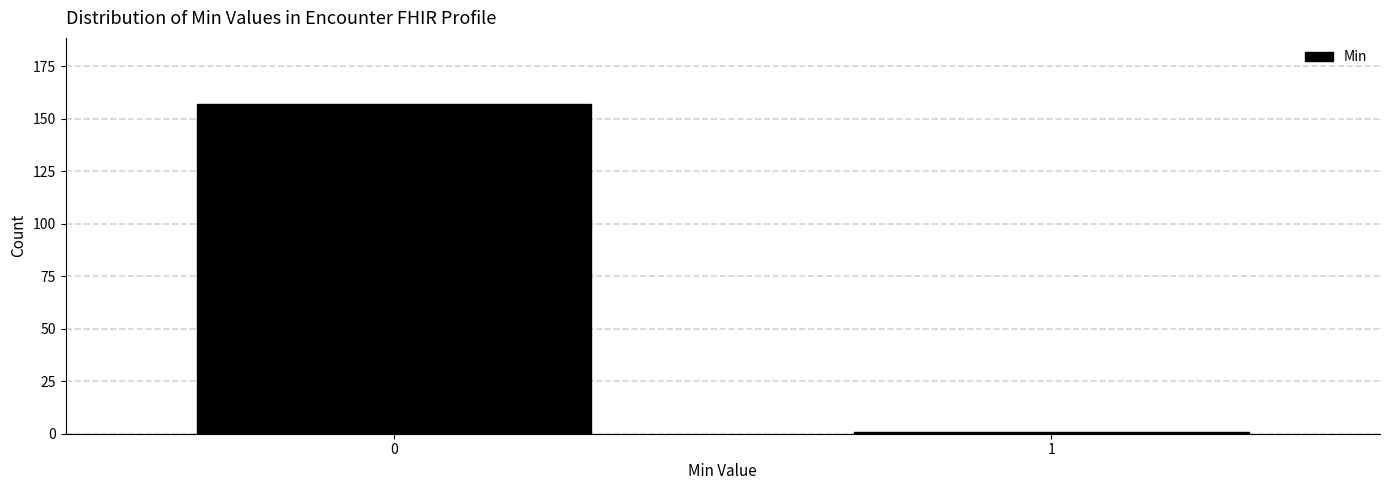

Reading left to right, extract all data points from this chart.

0=157	1=1